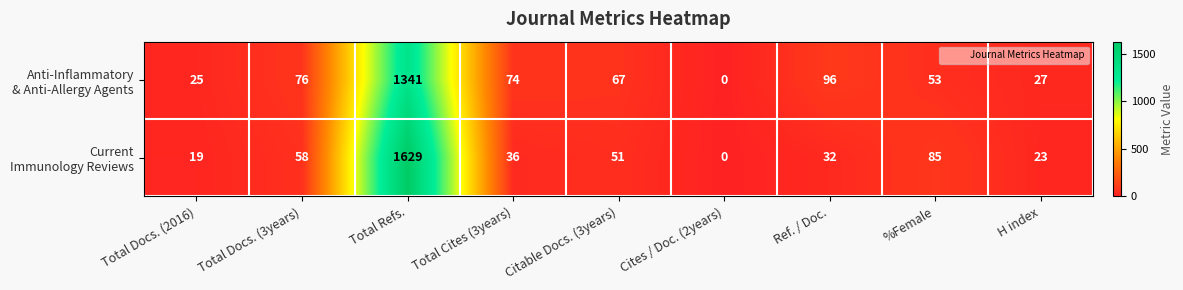

What is the greatest value displayed?

1629